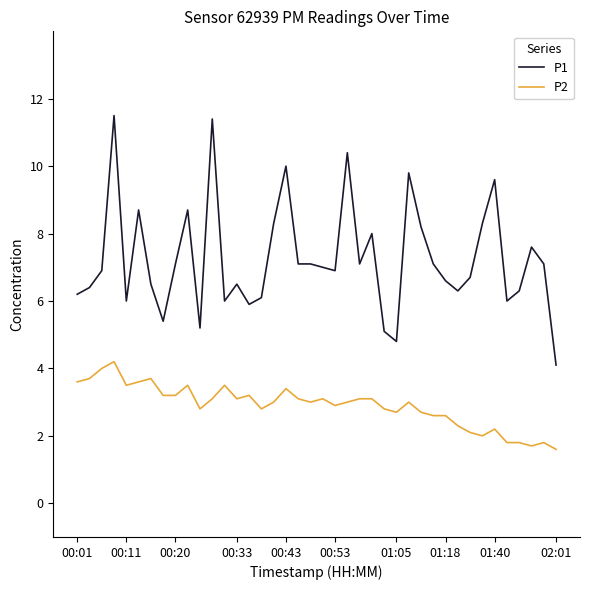

True or false: P2 and P1 cross at least once.

False